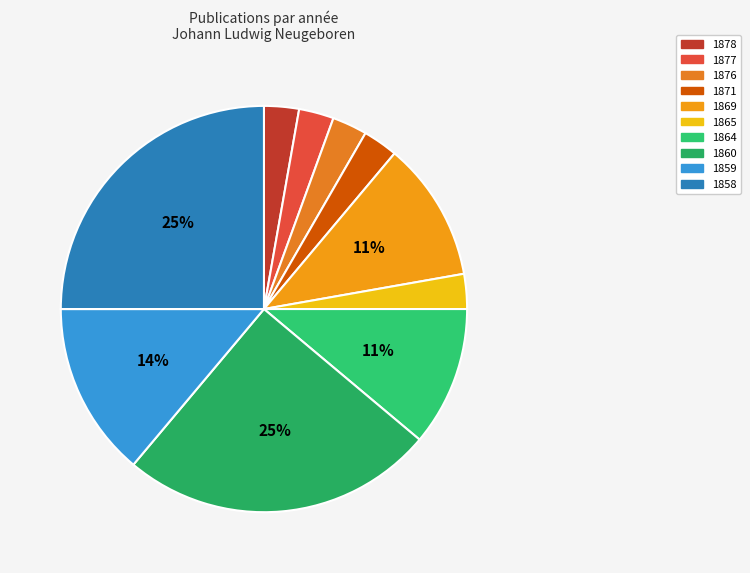

Which category has the biggest portion of the pie?

1860